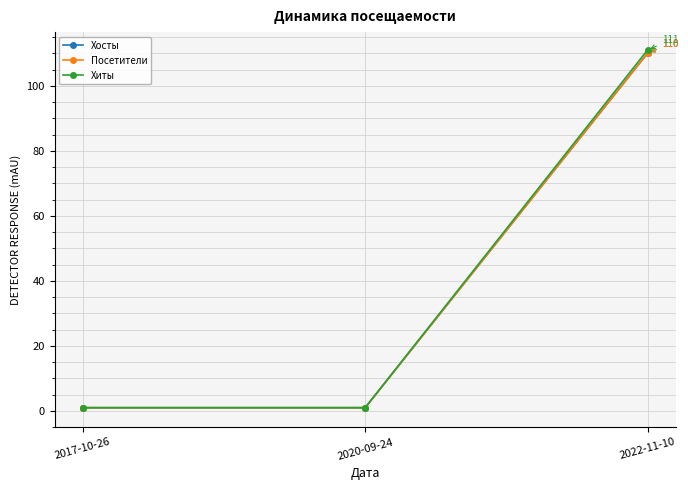

Which series has the widest spread of values?

Хиты